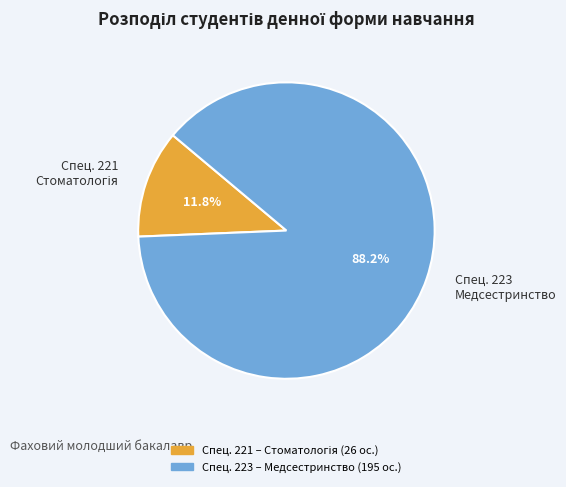

Which slice represents more than half of the pie?

Медсестринство